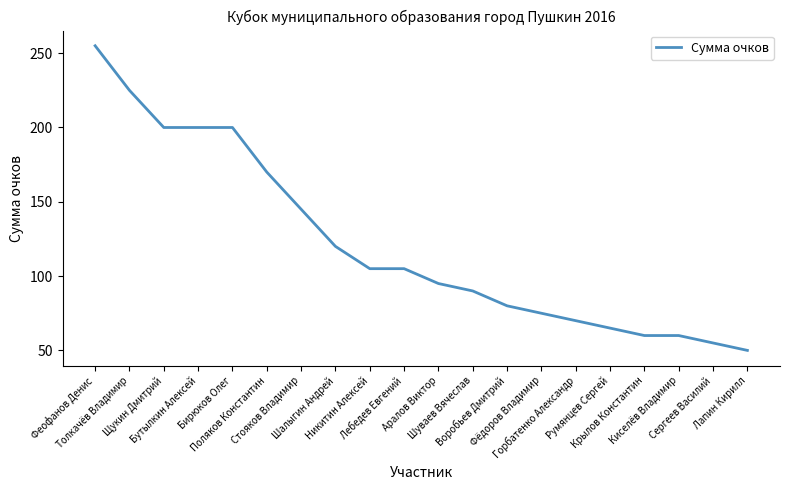

What is the smallest value displayed?

50